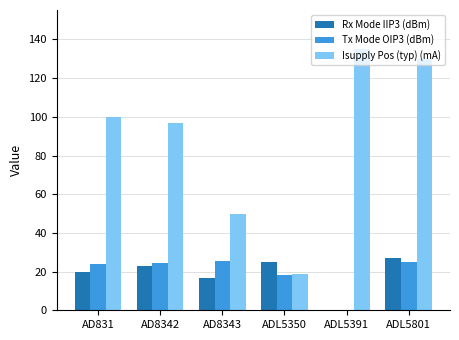

At which label does Isupply Pos (typ) (mA) reach its peak?

ADL5391